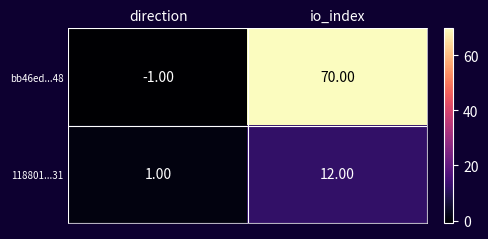

Between direction and io_index, which series saw the biggest shift?

bb46ed...48